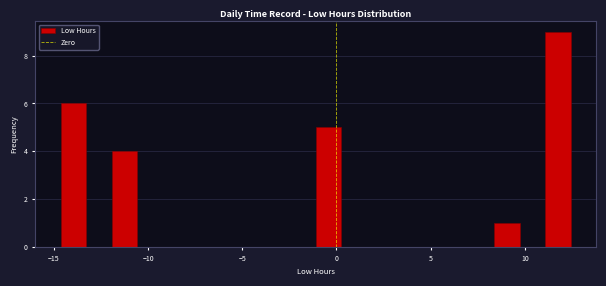

Around what value on the x-axis is the tallest bar? Give the approximate position of its centre, as read against the axis.

12.0